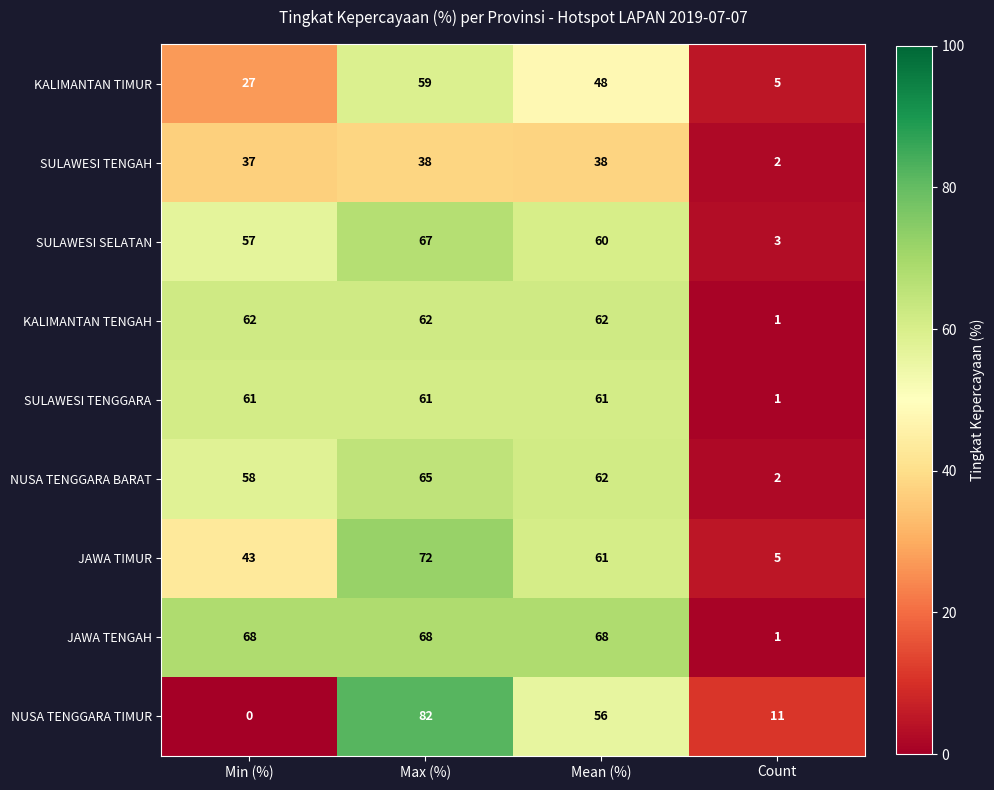

The value of JAWA TENGAH at Max (%) is 96. True or false?

False